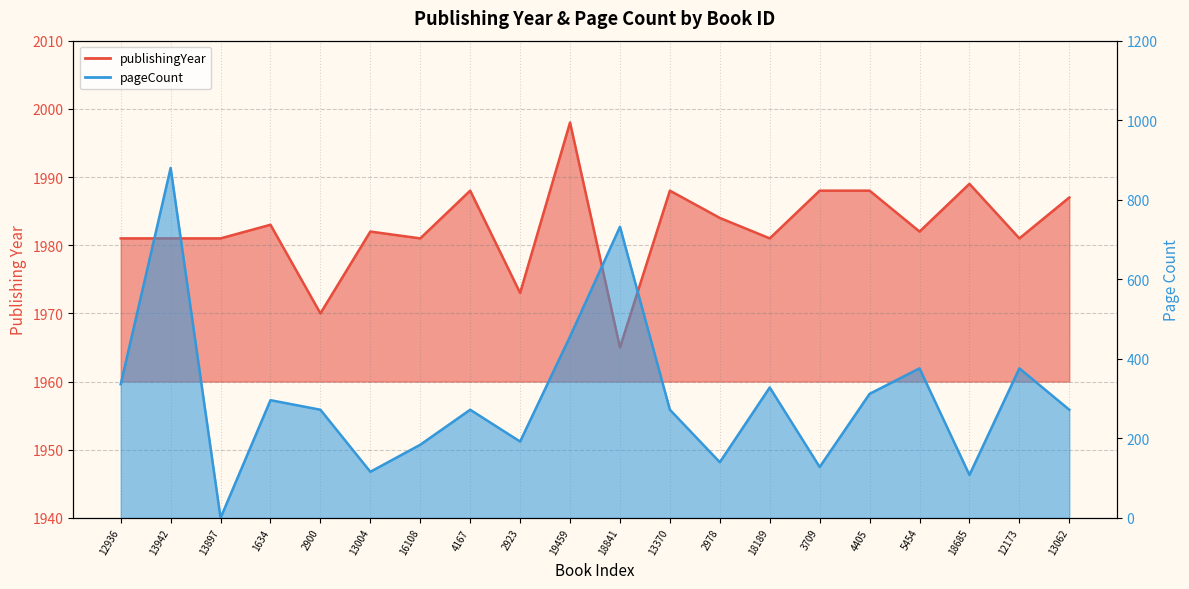

Reading left to right, extract all data points from this chart.

publishingYear: 12936=1981	13942=1981	13897=1981	1634=1983	2900=1970	13004=1982	16108=1981	4167=1988	2923=1973	19459=1998	18841=1965	13370=1988	2978=1984	18189=1981	3709=1988	4405=1988	5454=1982	18685=1989	12173=1981	13062=1987
pageCount: 12936=336	13942=880	13897=0	1634=296	2900=272	13004=116	16108=184	4167=272	2923=192	19459=456	18841=732	13370=272	2978=140	18189=328	3709=128	4405=312	5454=376	18685=108	12173=376	13062=272